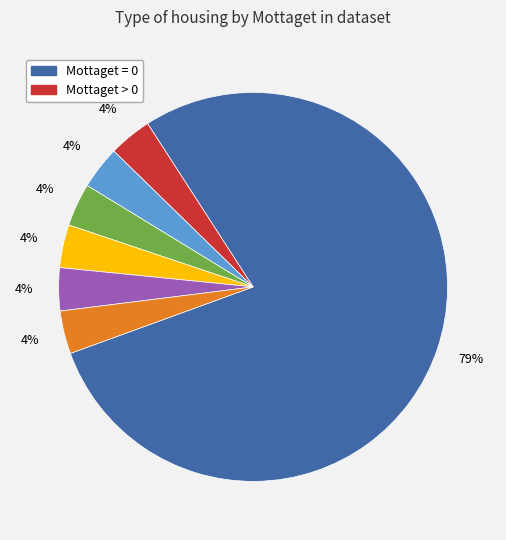

To the nearest percent, what is the average slice percentage?

14%